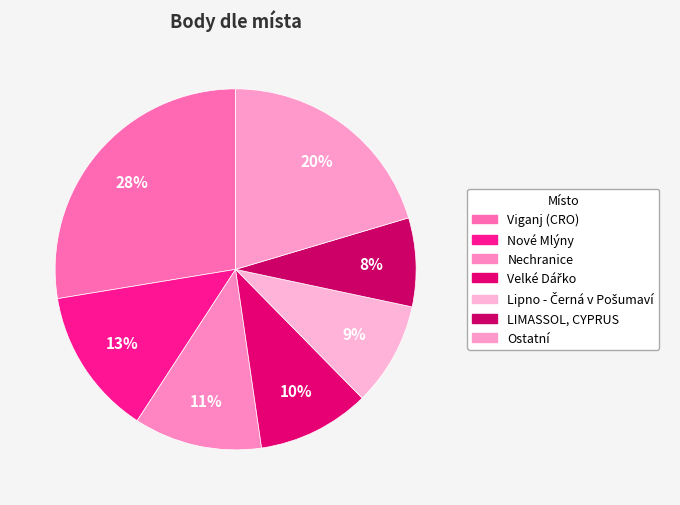

Does any single category account for the majority?

No